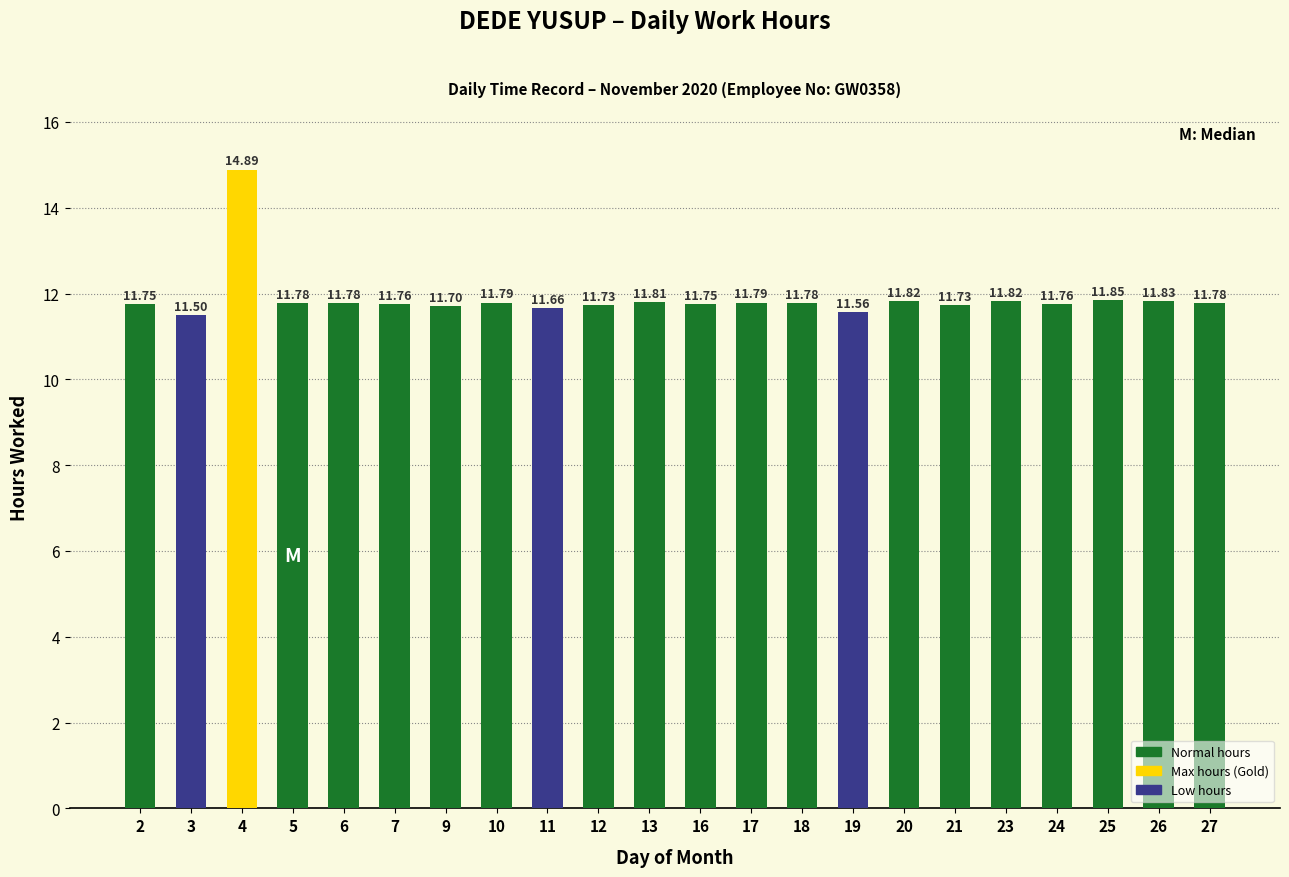

The value at 3 is 11.5. True or false?

True